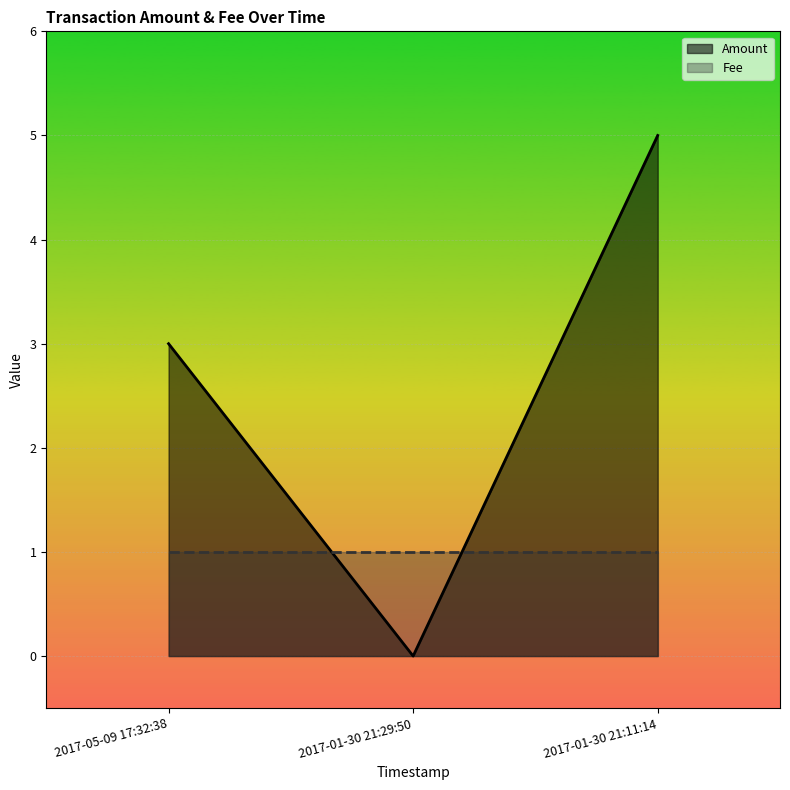

List the series in order of their overall mean, lowest first.

Fee, Amount